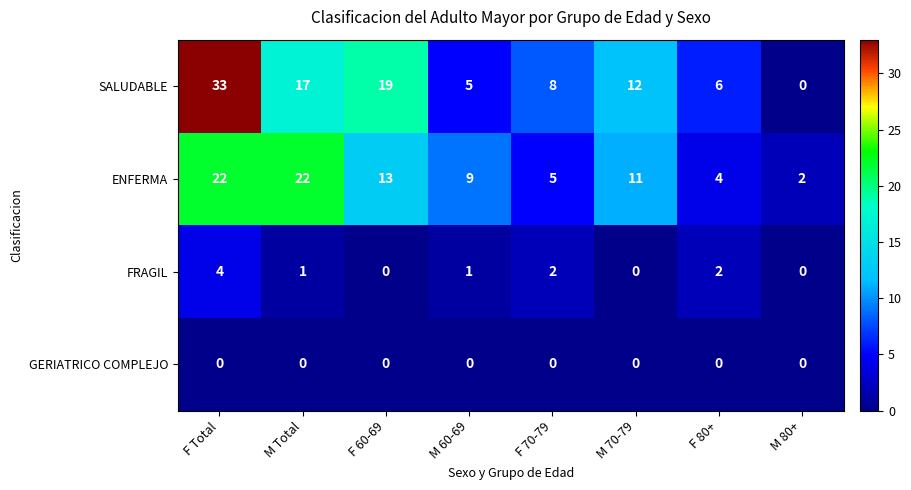

What is the spread (max minus min) of values at M Total?

22